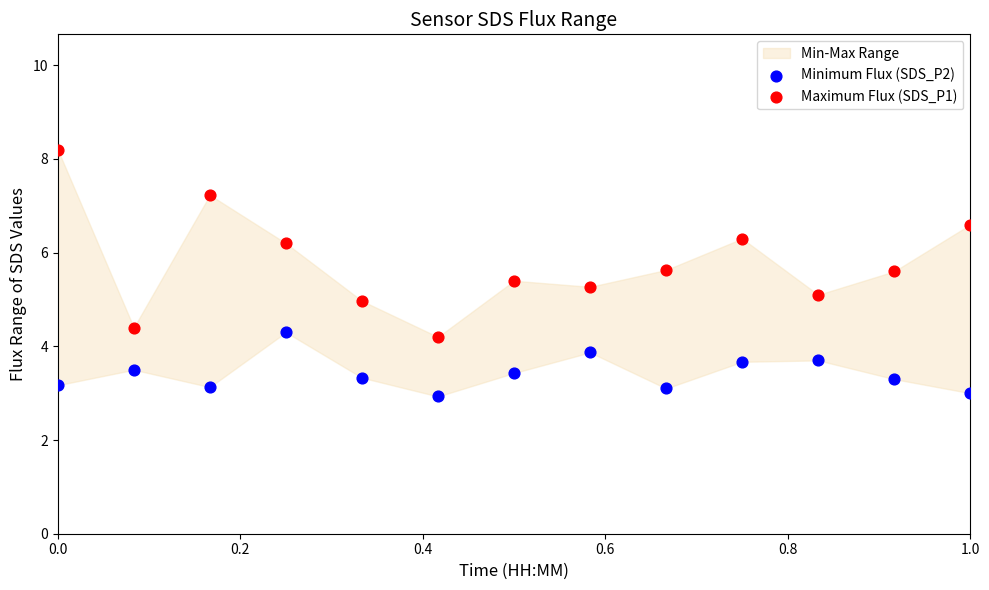

Across all data points, what is the range of Y values (max minus min)?

5.3